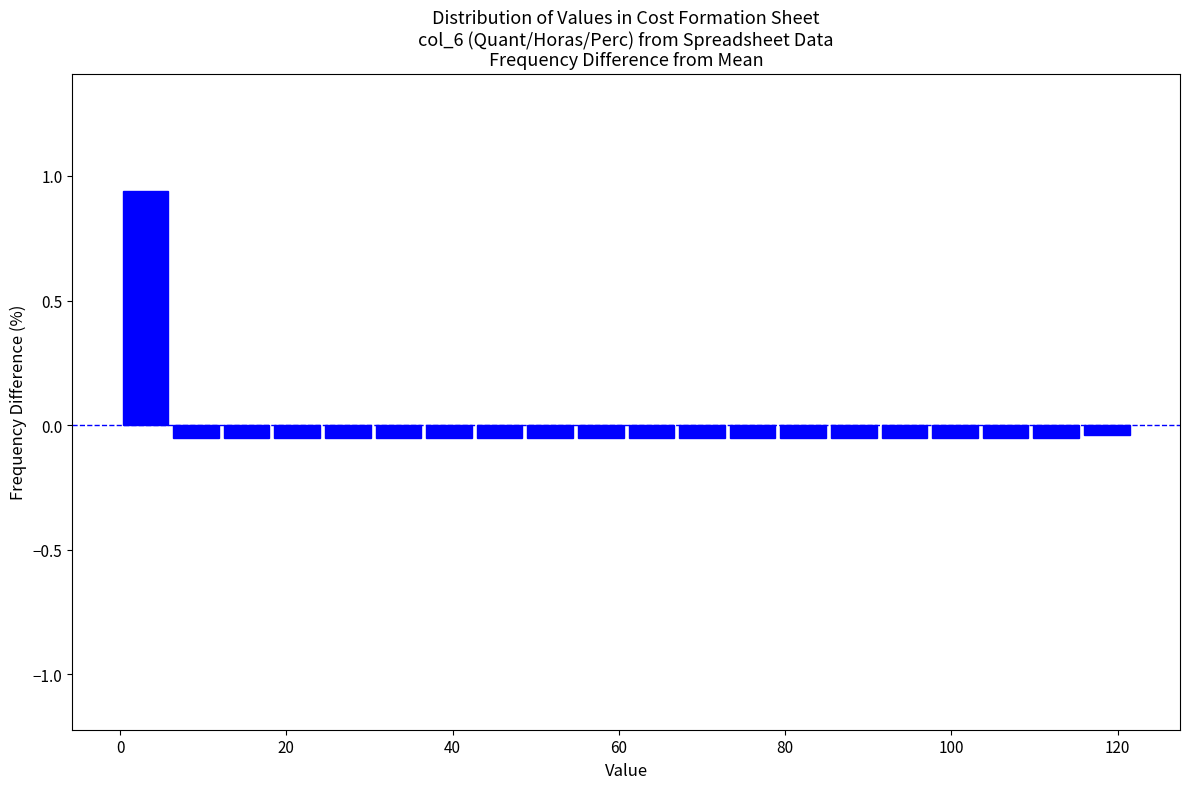

Read against the x-axis, roughly where is the centre of the tallest bar?

4